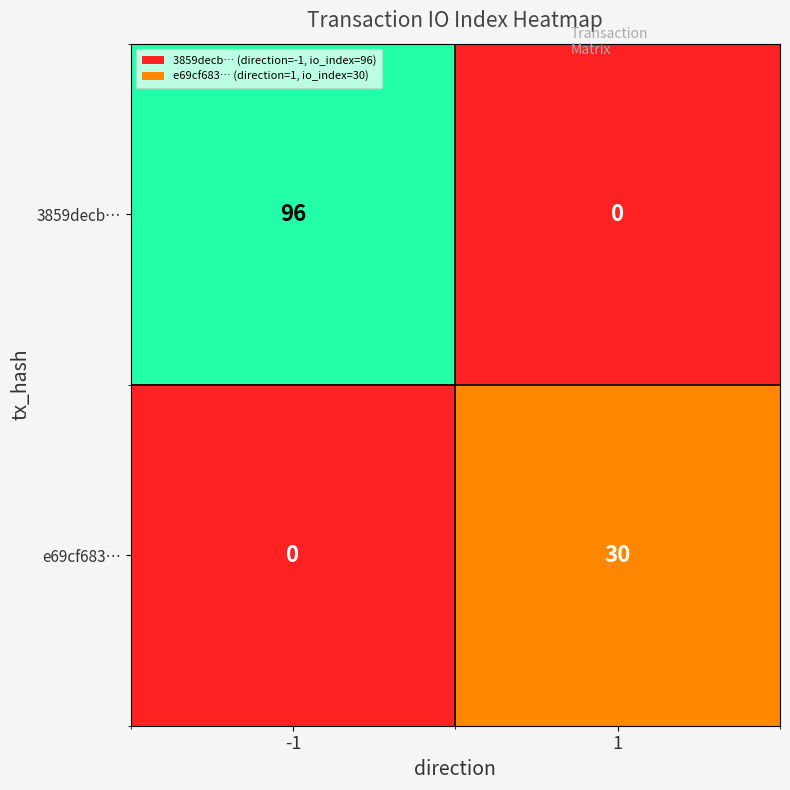

How many data points does each series have?

2